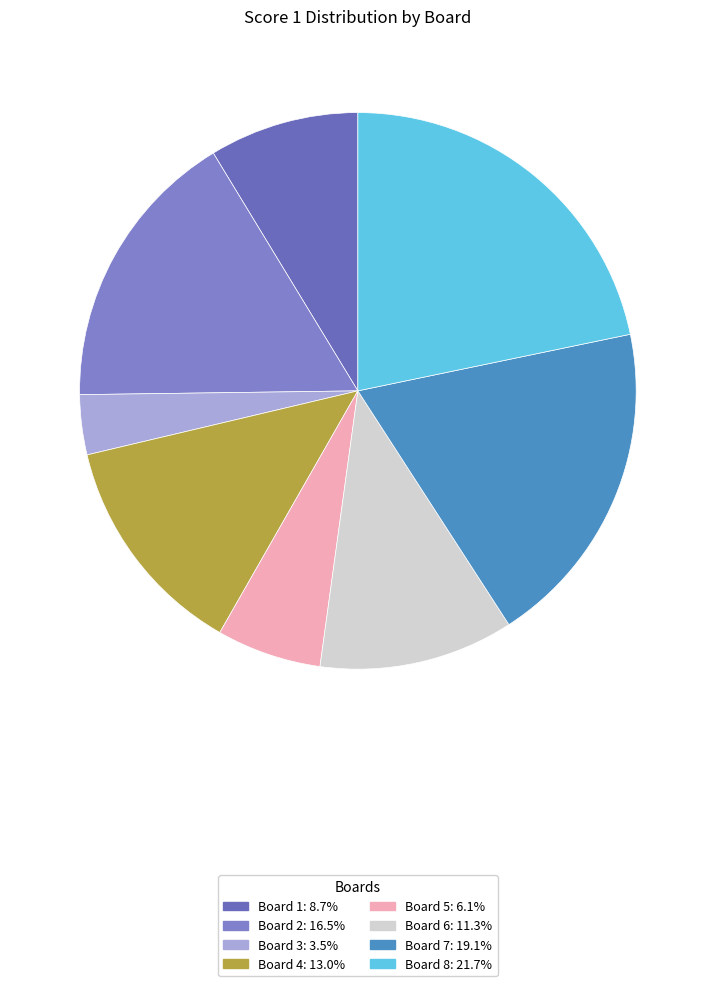

Count the number of slices in the pie.

8